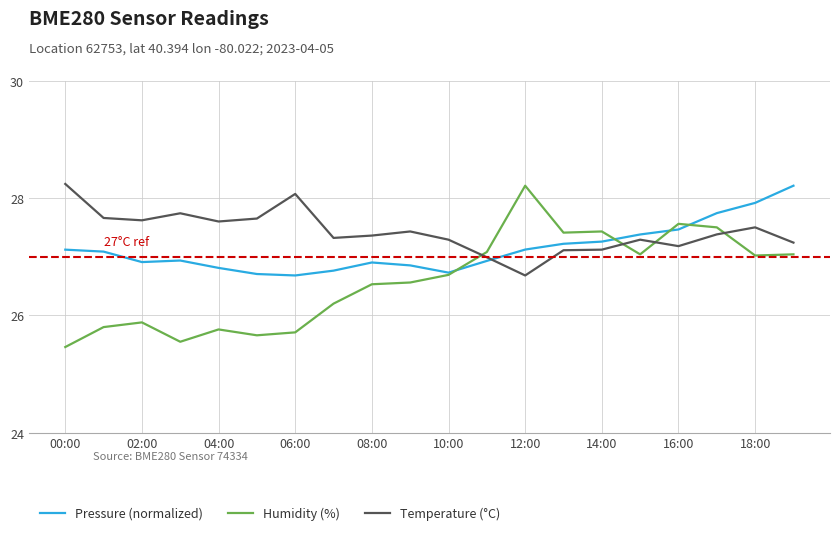

Rank the series by their average value, from lowest to highest.

Humidity (%), Pressure (normalized), Temperature (°C)